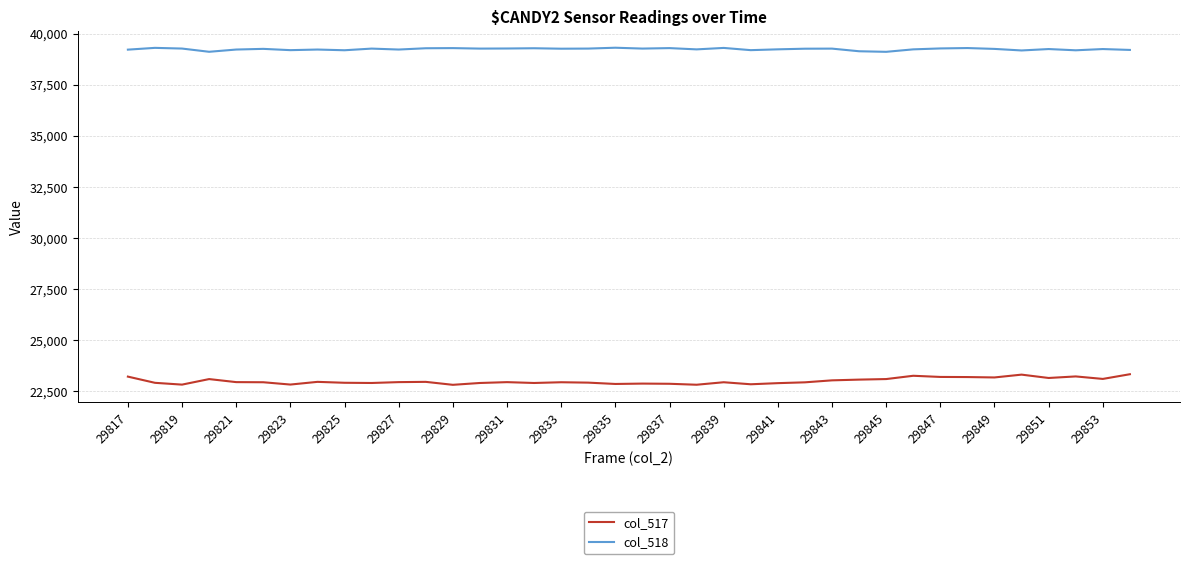

What is the average value of the col_518 series?

39235